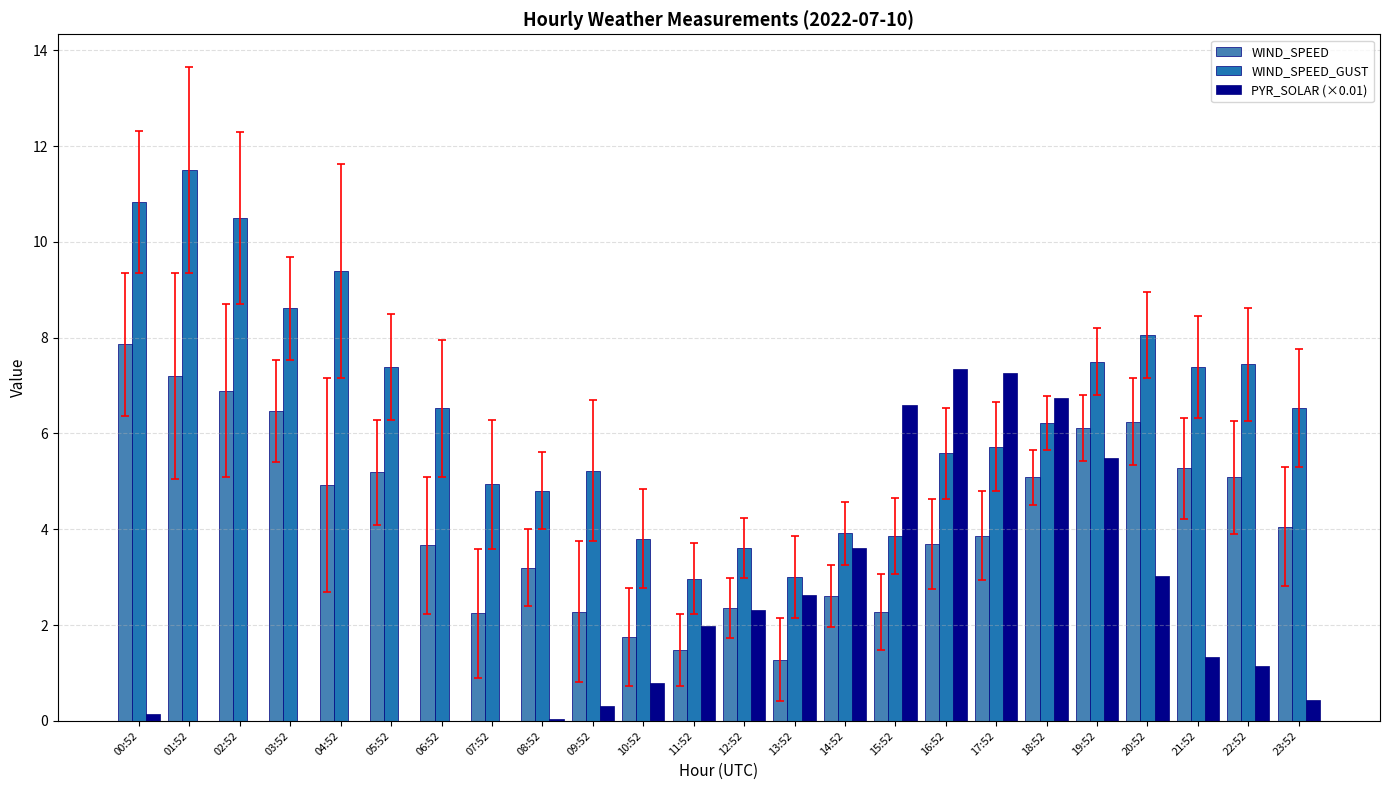

What is the sum of the WIND_SPEED values at 07:52 and 11:52?

3.7